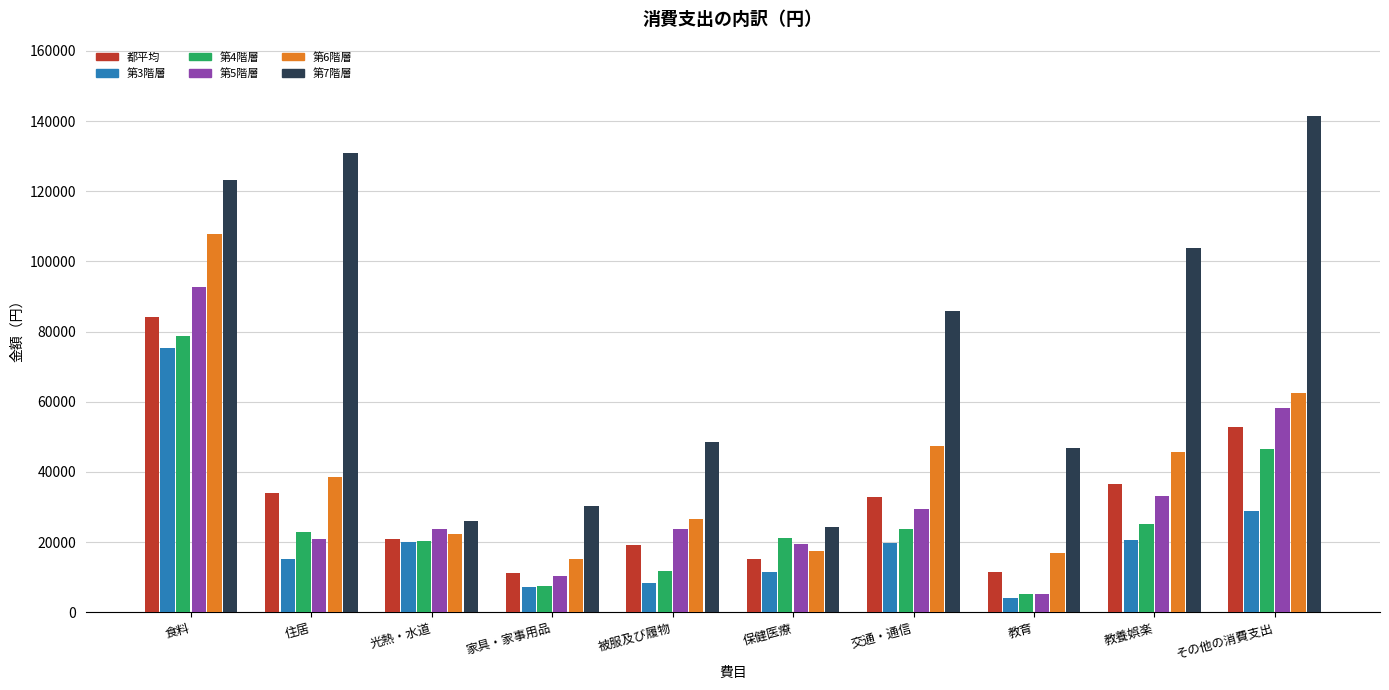

What is the spread (max minus min) of values at 保健医療?

12840